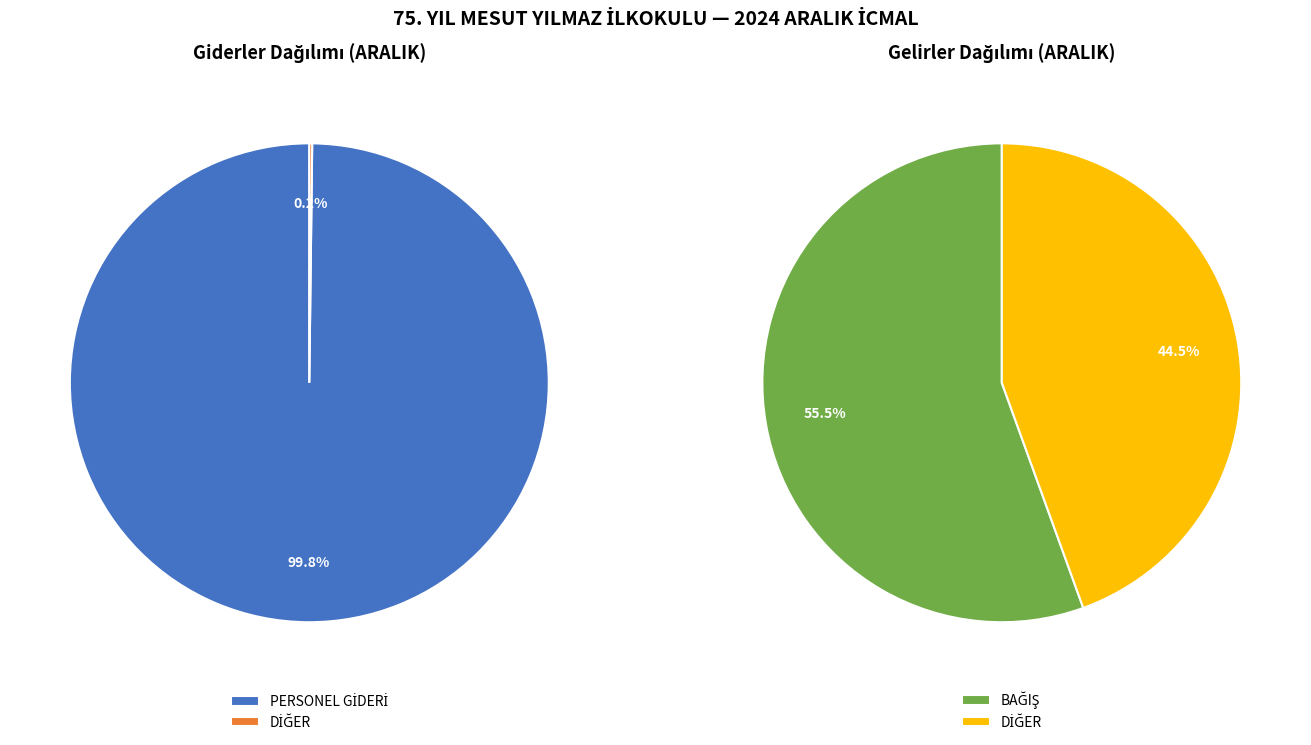

How many slices are in this pie chart?

2